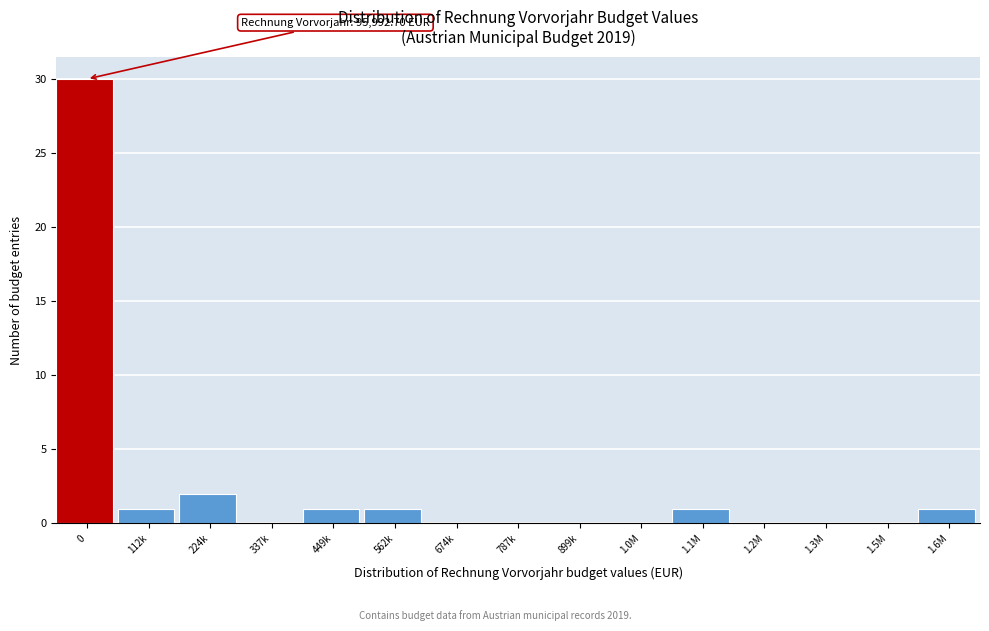

Reading left to right, transcribe all the data shown in this chart.

0=30	112k=1	224k=2	337k=0	449k=1	562k=1	674k=0	787k=0	899k=0	1.0M=0	1.1M=1	1.2M=0	1.3M=0	1.5M=0	1.6M=1